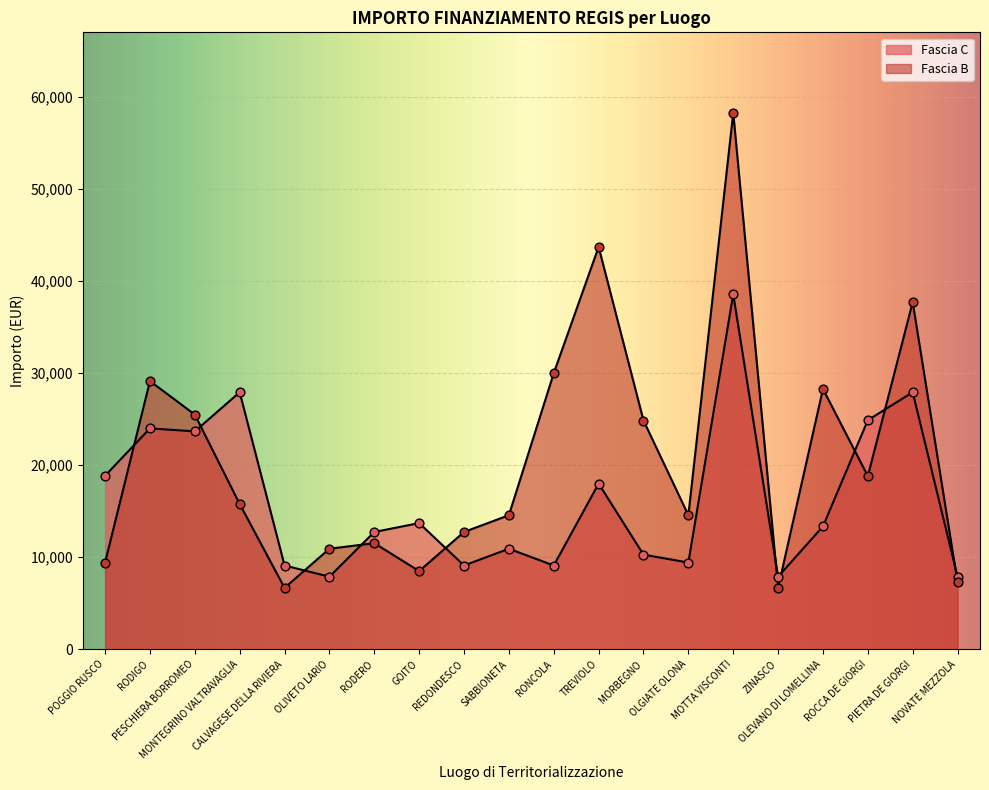

Which series has the largest total across all categories?

Fascia B